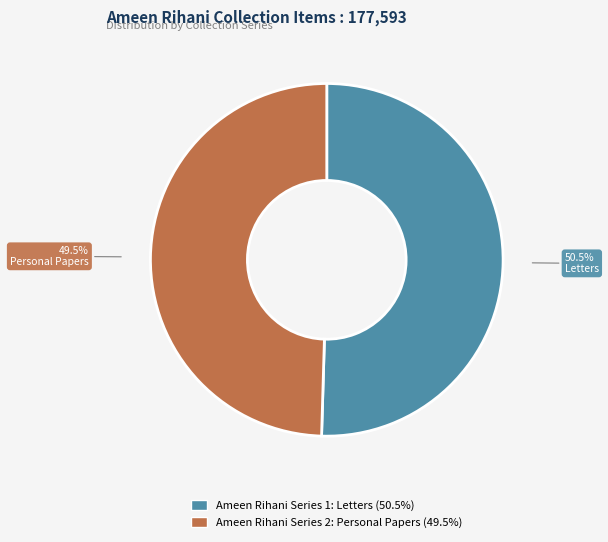

What is the ratio of the value at Ameen Rihani Series 2: Personal Papers to the value at Ameen Rihani Series 1: Letters?

1.0